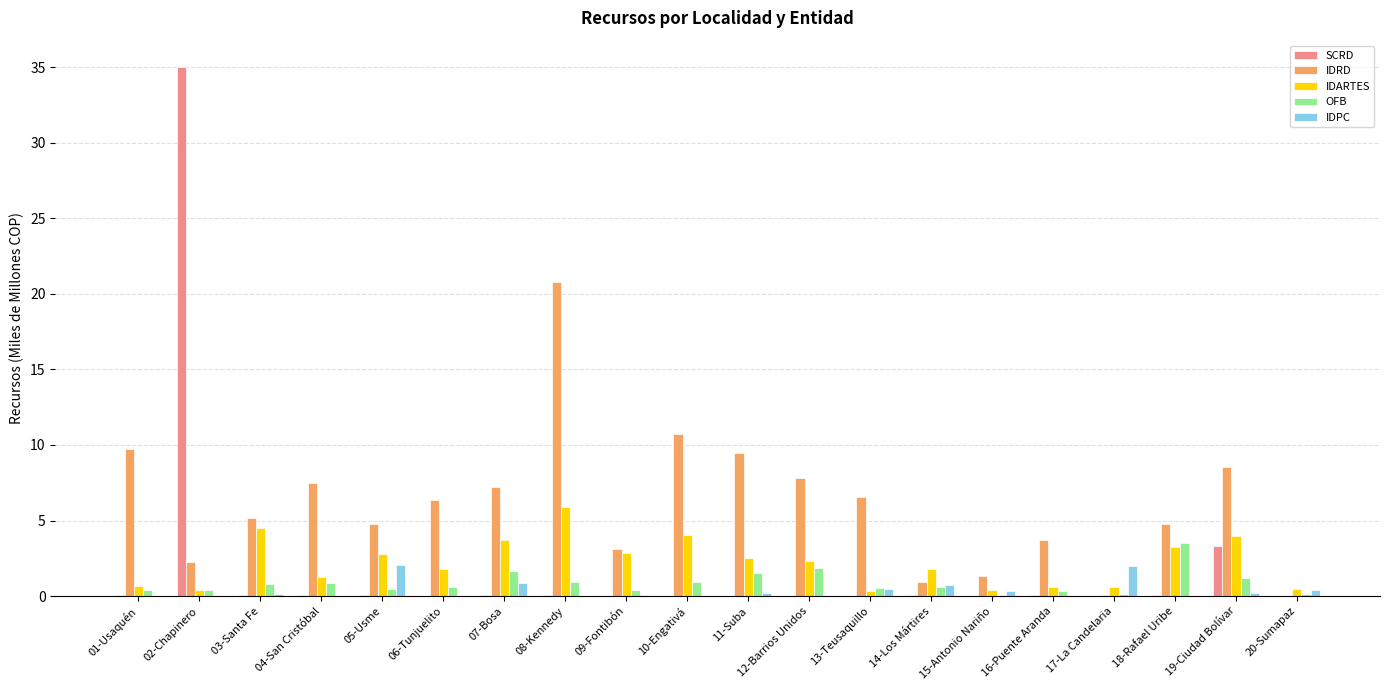

Is the value of IDARTES at 03-Santa Fe greater than the value of IDRD at 11-Suba?

No